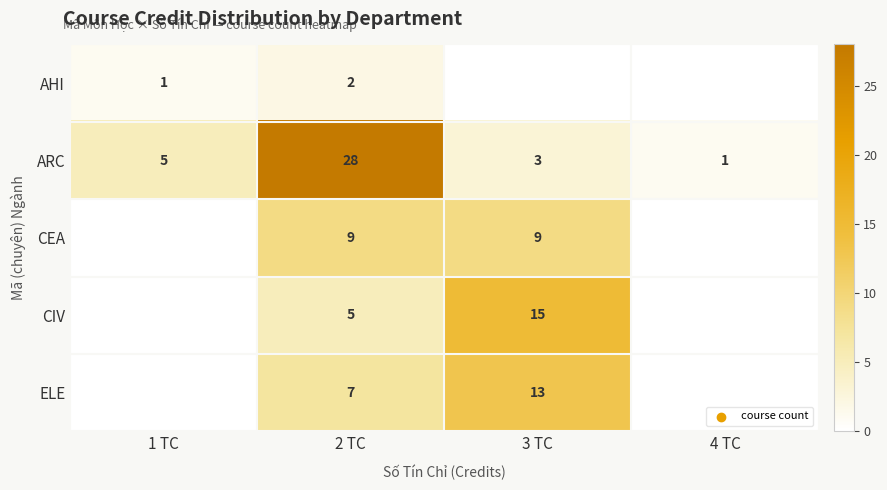

What is the sum of all ARC values?

37